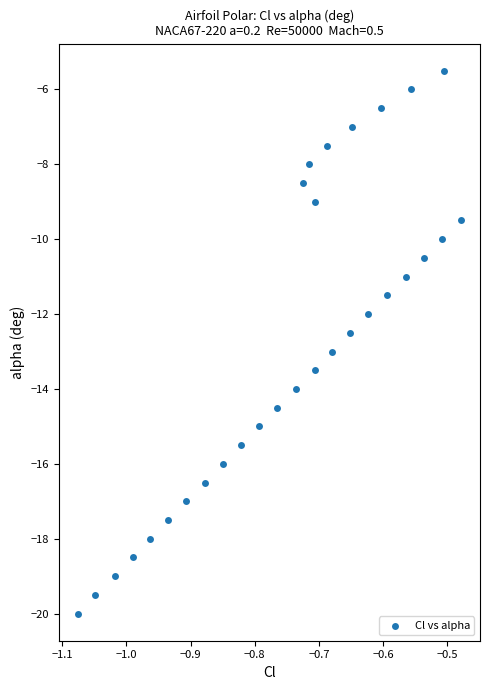

What is the range of X values (max minus min)?

0.6